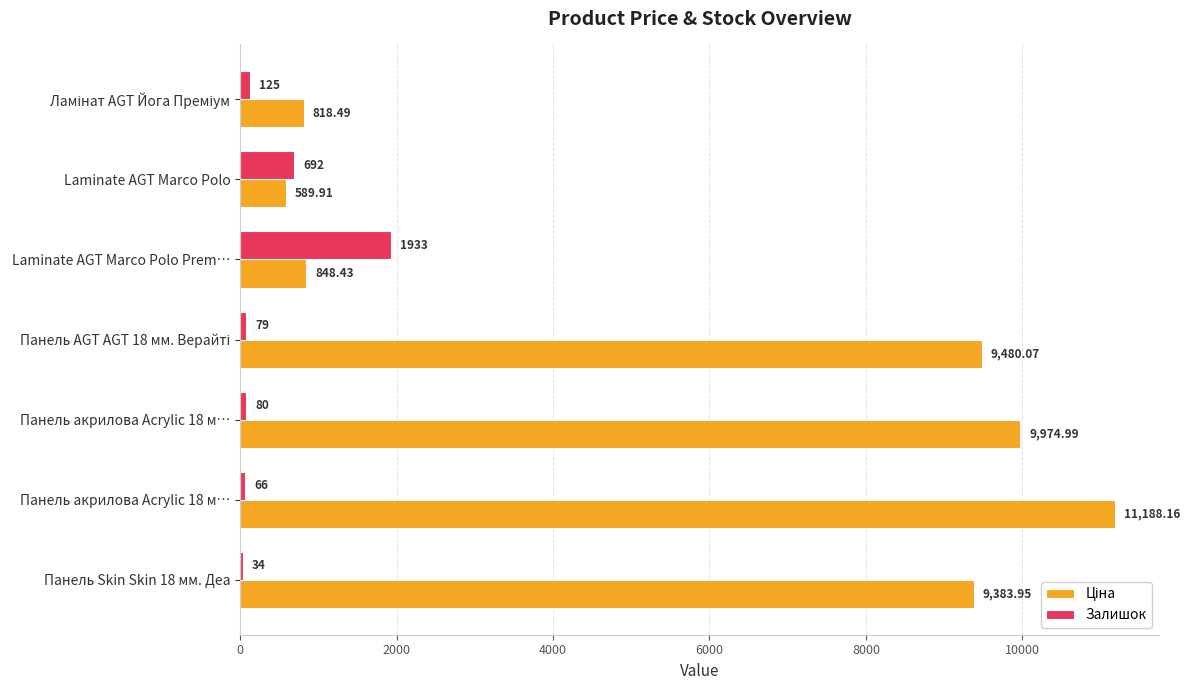

Which series has the widest spread of values?

Ціна